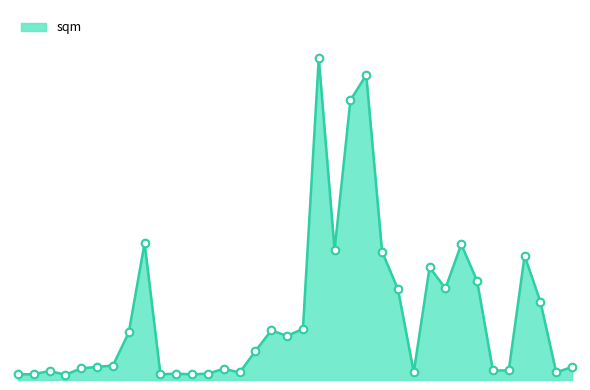

Is this an area chart (filled region under the line)?

Yes